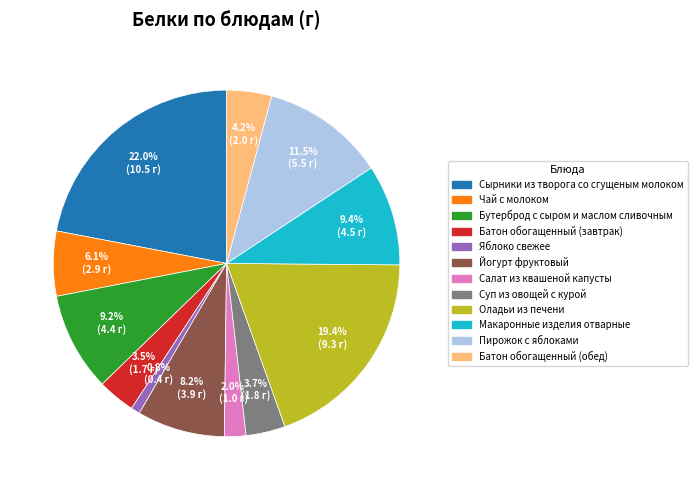

Which category has the smallest portion of the pie?

Яблоко свежее